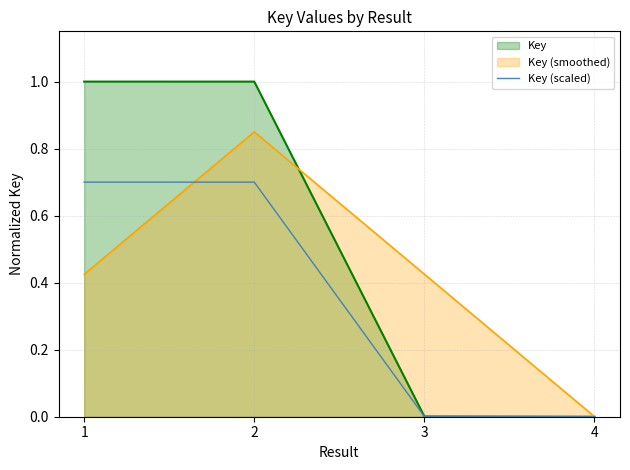

Between 1 and 4, which is larger?

1